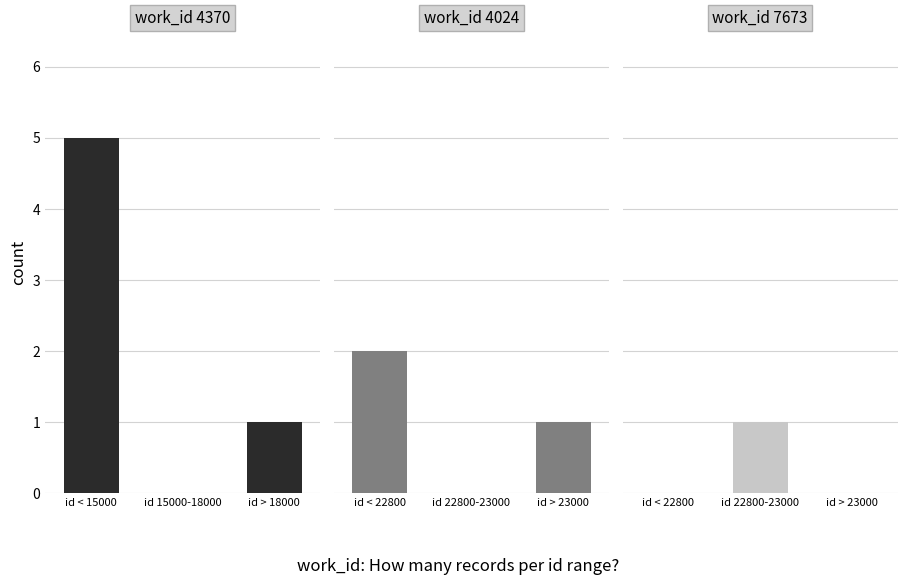

Which series has the largest total across all categories?

work_id 4370